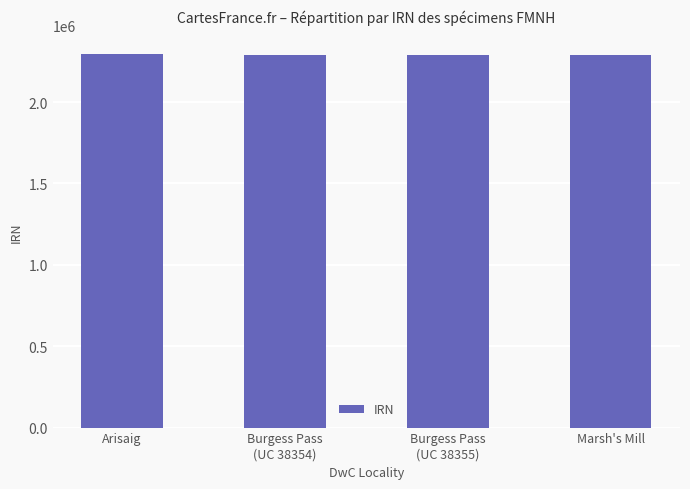

Where does the data first go above 2292397?

Arisaig